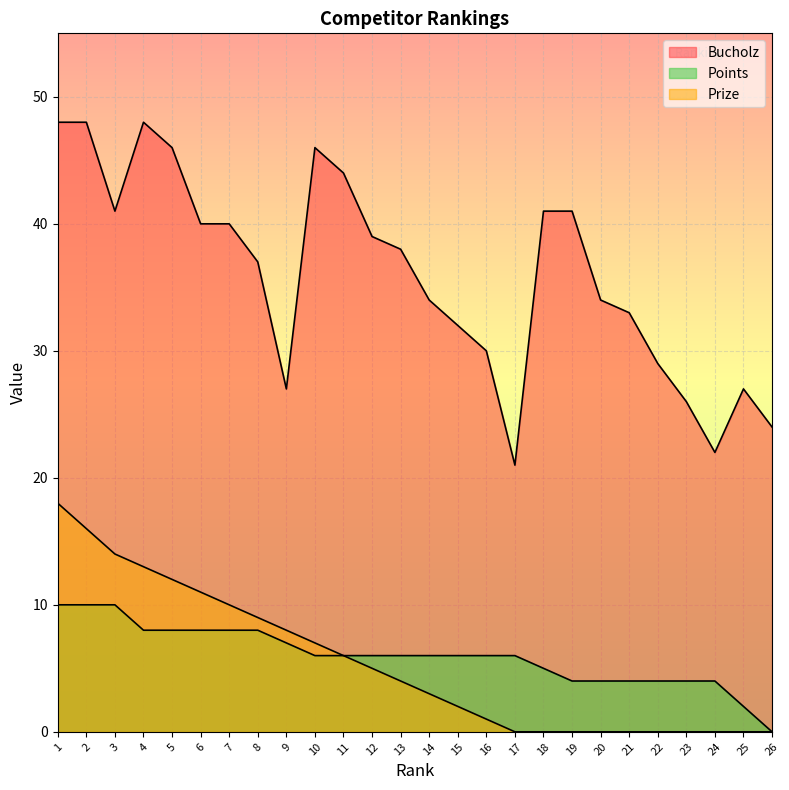

How many data points in Points are above 6?

9